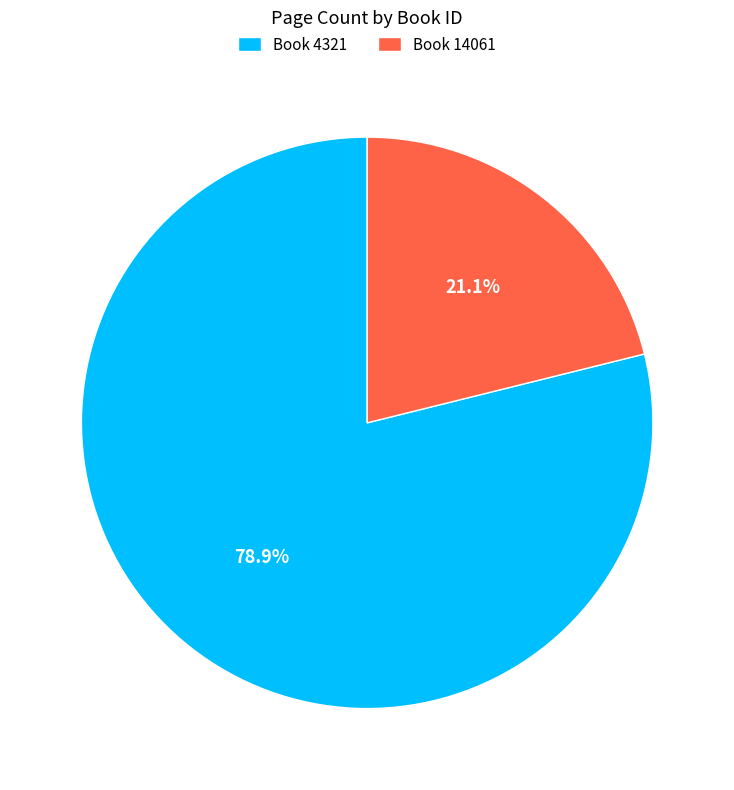

Which category has the biggest portion of the pie?

Book 4321